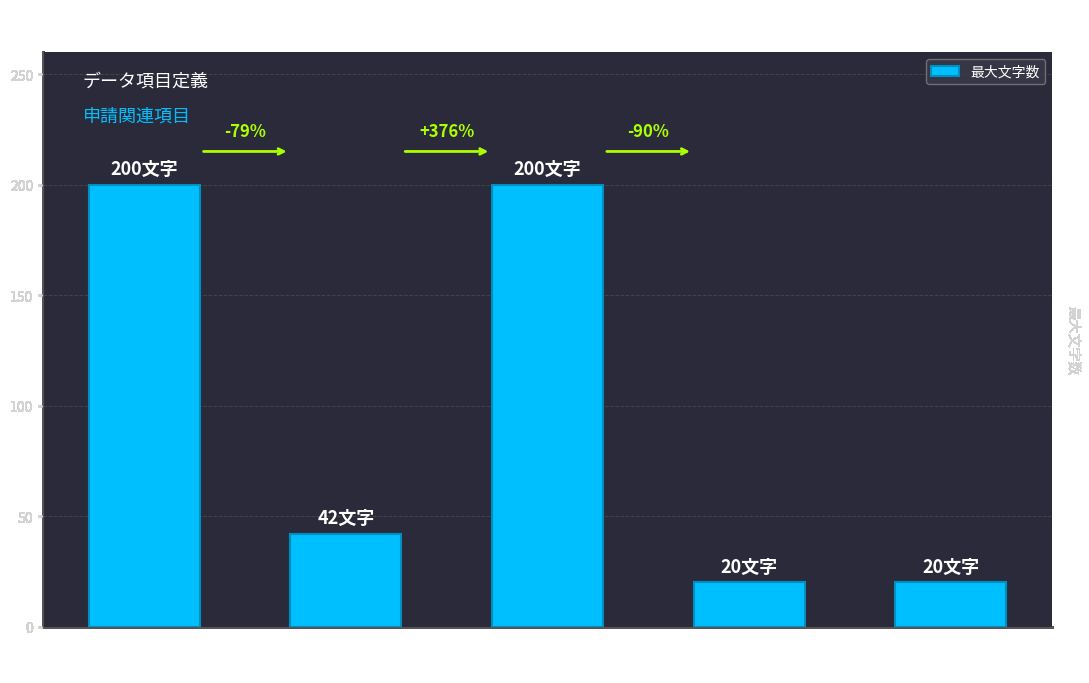

How many bars are there in total?

5